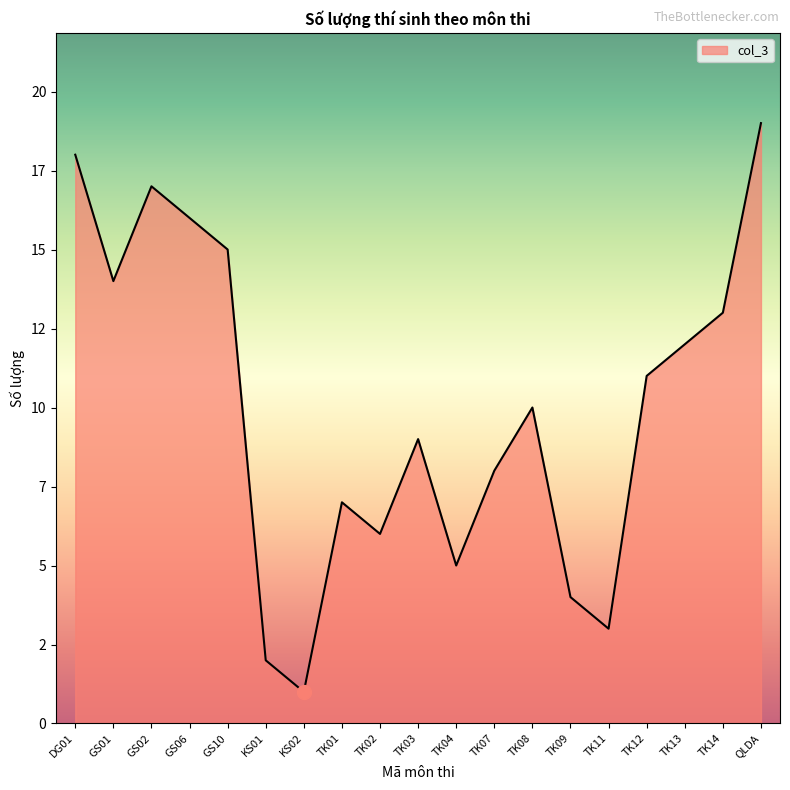

Reading left to right, transcribe all the data shown in this chart.

18	14	17	16	15	2	1	7	6	9	5	8	10	4	3	11	12	13	19